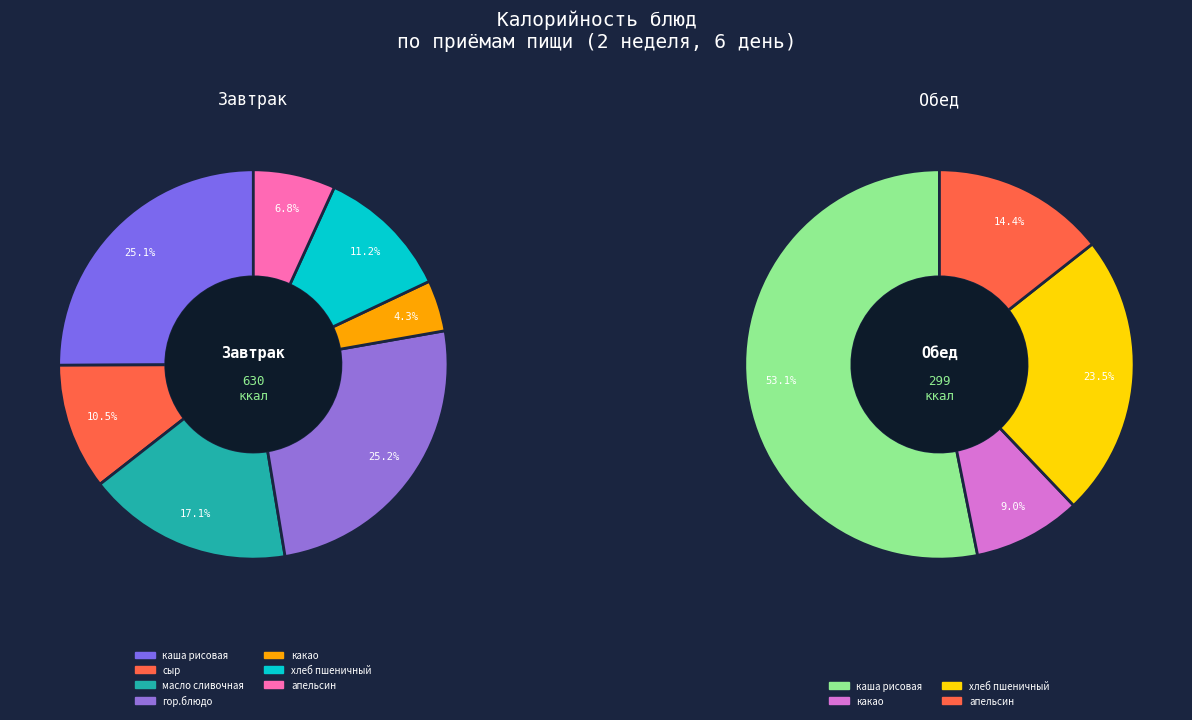

What is the ratio of the value at каша рисовая (завтрак) to the value at каша рисовая (обед)?

1.0